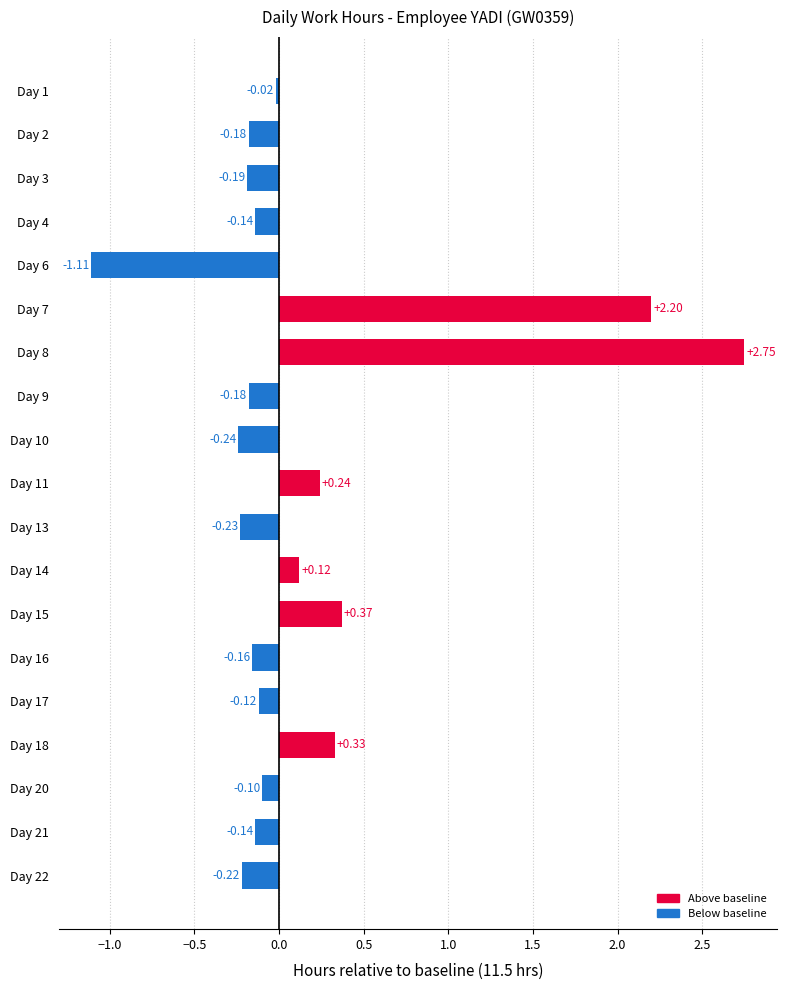

How many values are below zero?

13